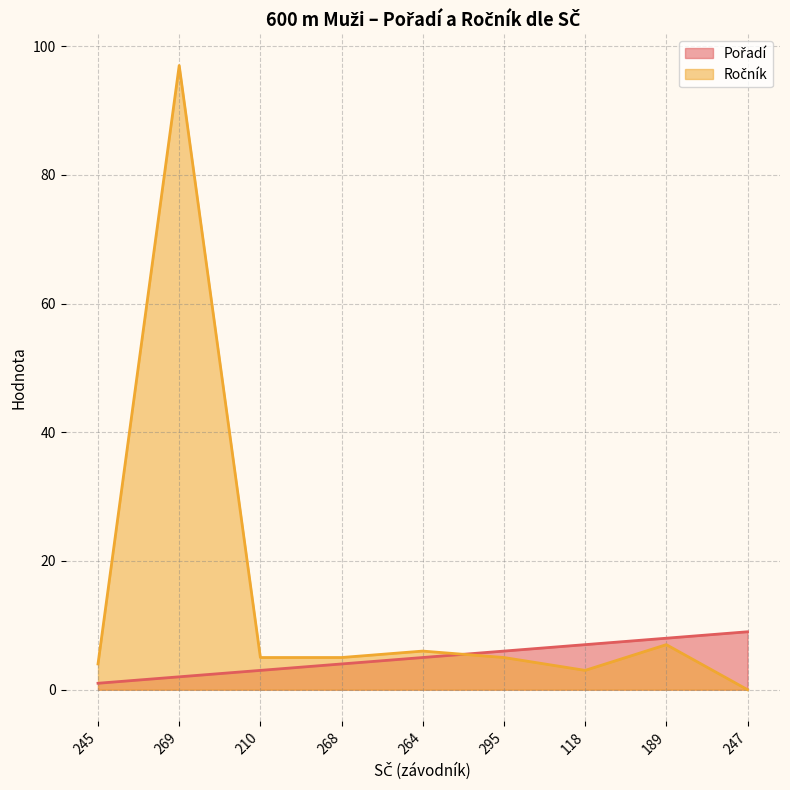

What is the highest value of the Pořadí series?

9